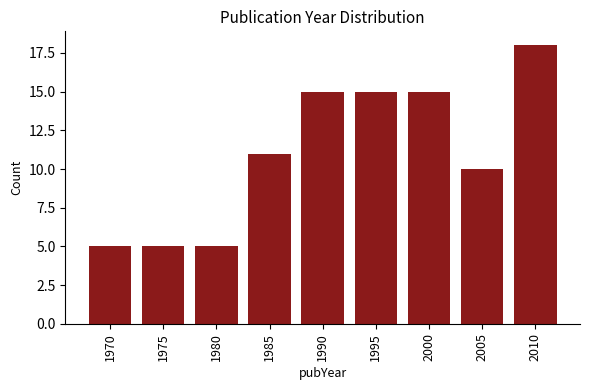

Reading left to right, what are all the values shown in this chart?

5	5	5	11	15	15	15	10	18